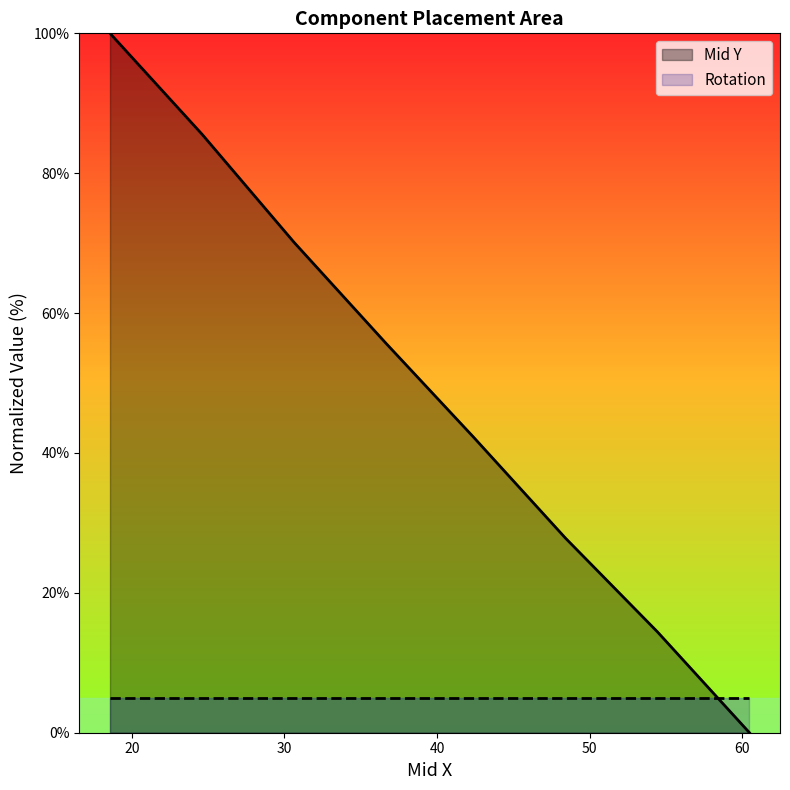

Reading right to left, what are all the values shown in this chart?

0.0	14.4	27.8	42.3	55.6	70.1	85.6	100.0